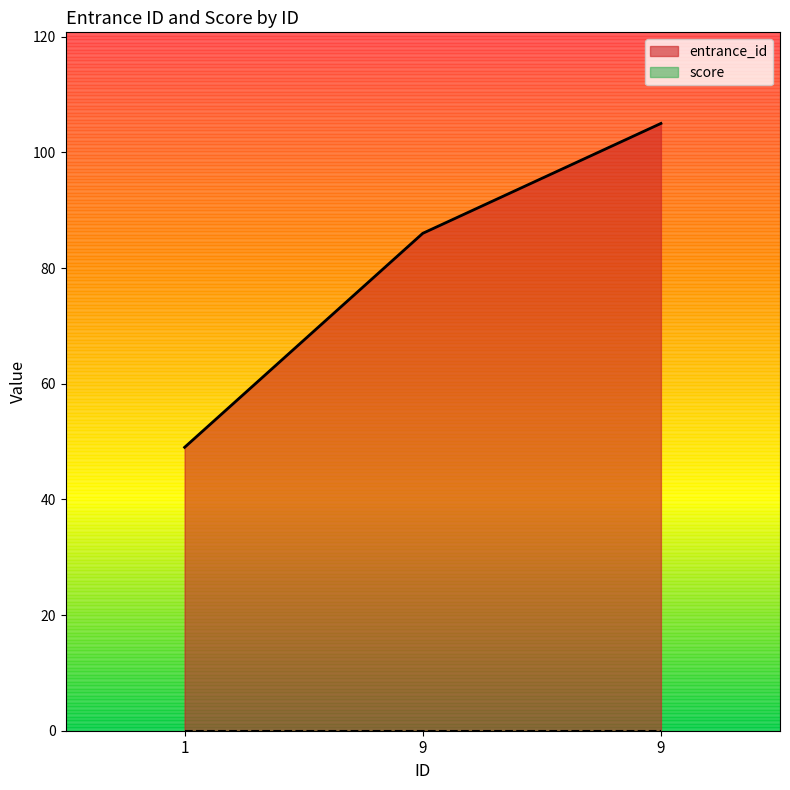

How many values exceed 86?

1